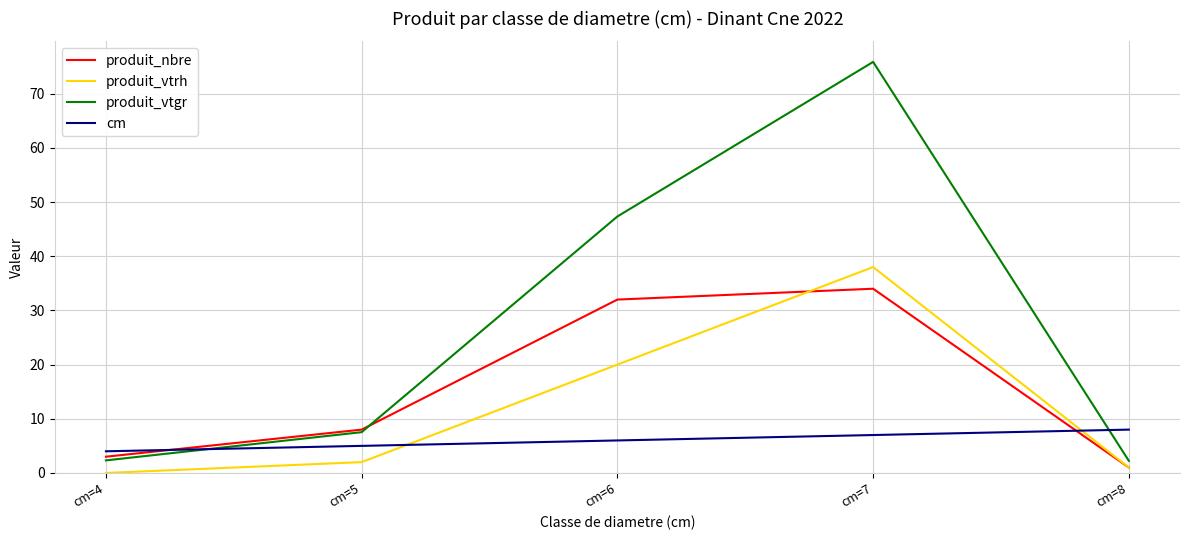

Does the chart display data point markers on the line(s)?

No